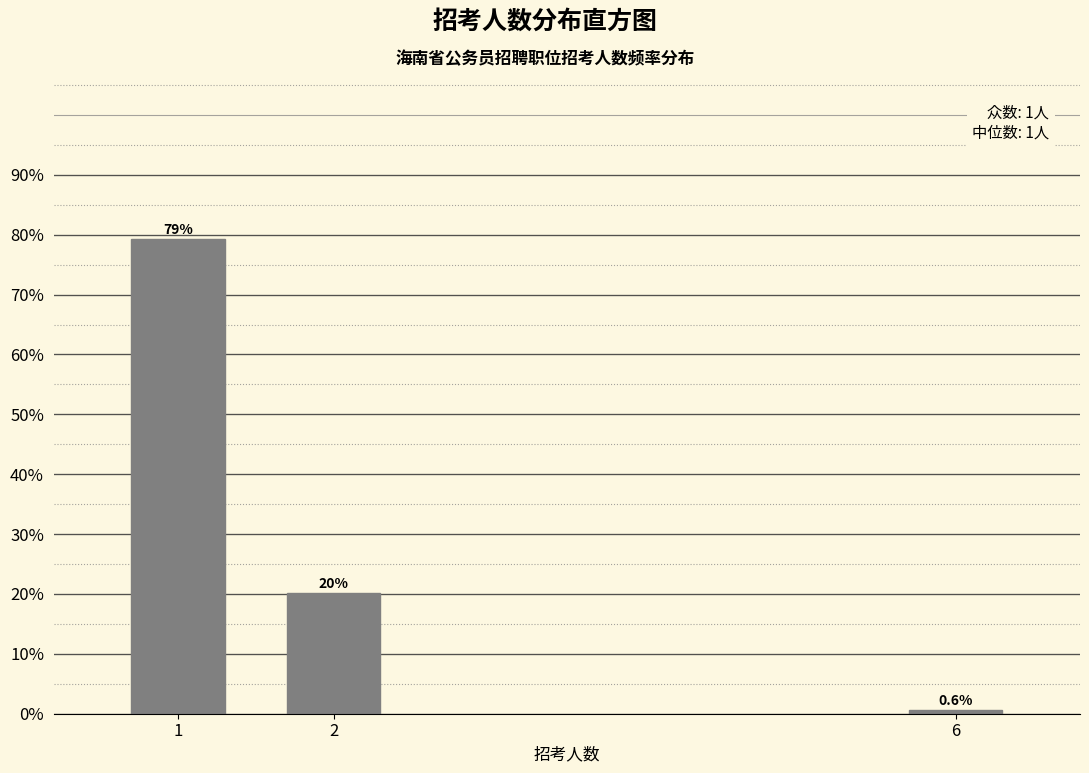

Reading left to right, transcribe all the data shown in this chart.

1=79.3	2=20.1	6=0.6